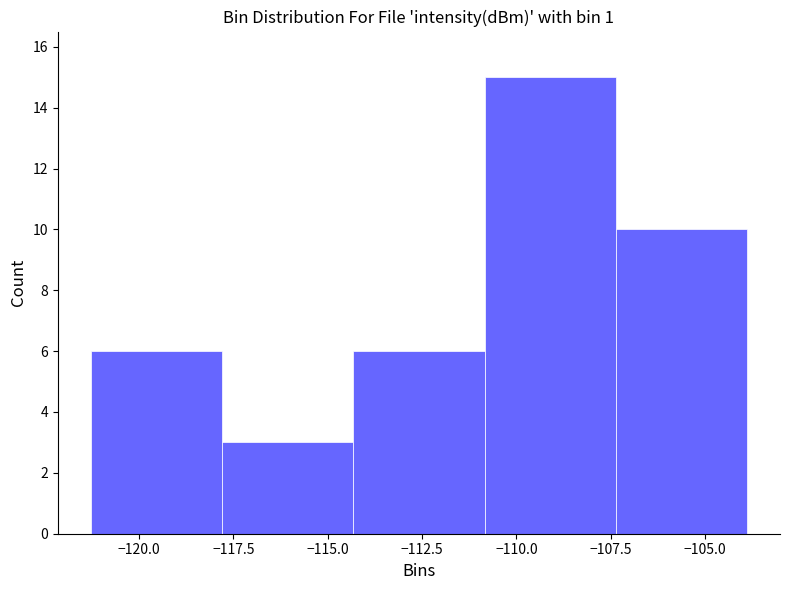

Reading left to right, list every bar in this chart as the range it spans on the x-axis followed by its height. Neither the bar edges nor the heights are printed on the chart, so give them approximately, as read against the axes.

-121.5 to -118.0: 6
-118.0 to -114.5: 3
-114.5 to -111.0: 6
-111.0 to -107.5: 15
-107.5 to -104.0: 10